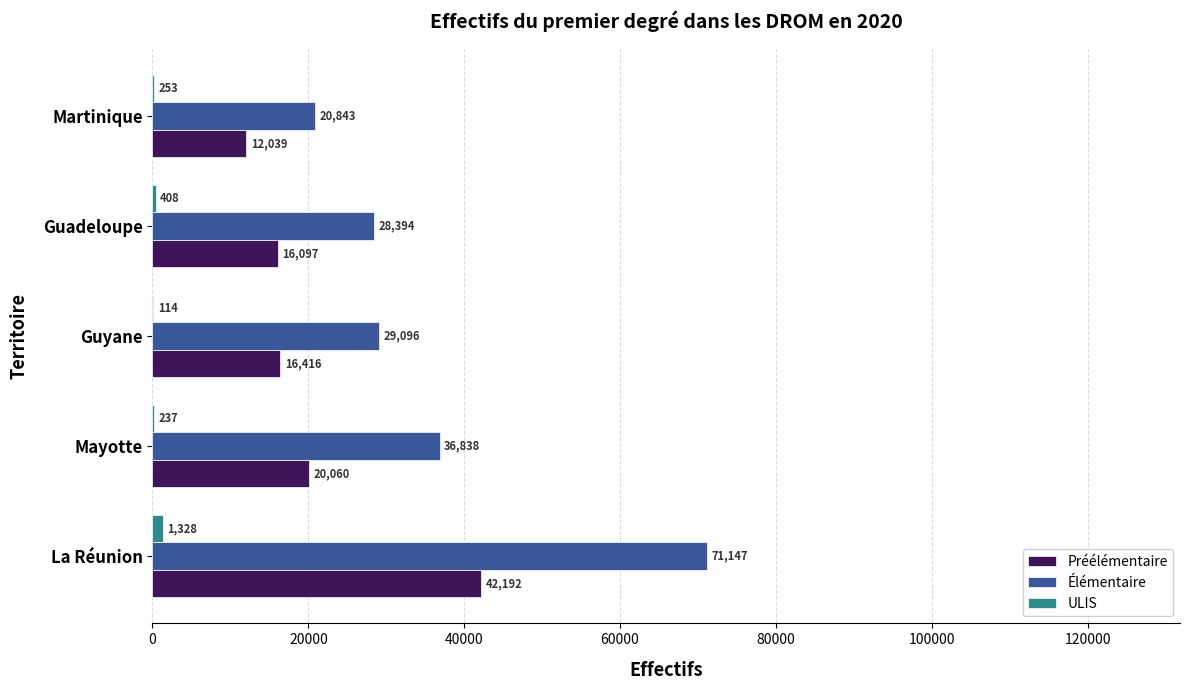

What is the approximate value of Préélémentaire at La Réunion?

42192